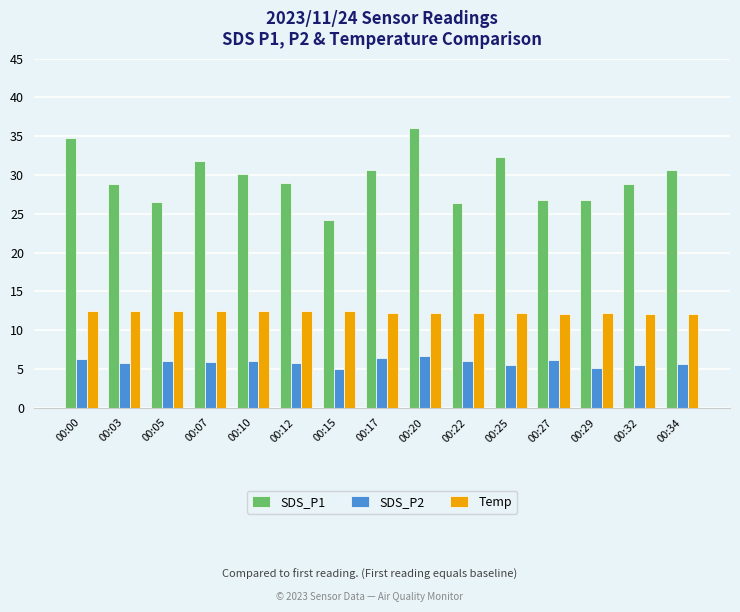

Count the number of categories in the chart.

15